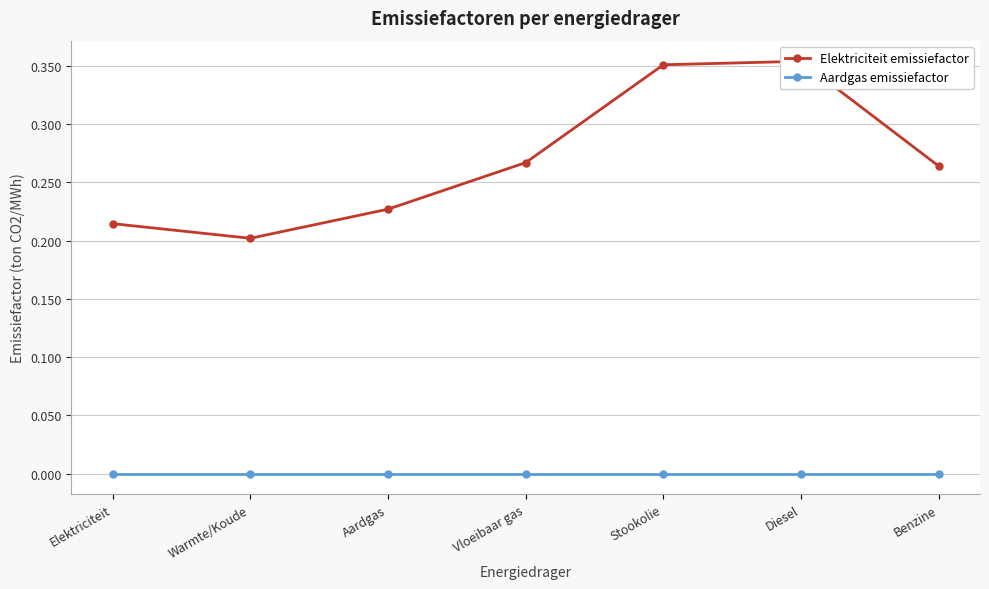

Rank the categories by Elektriciteit emissiefactor value from lowest to highest.

Warmte/Koude, Elektriciteit, Aardgas, Benzine, Vloeibaar gas, Stookolie, Diesel